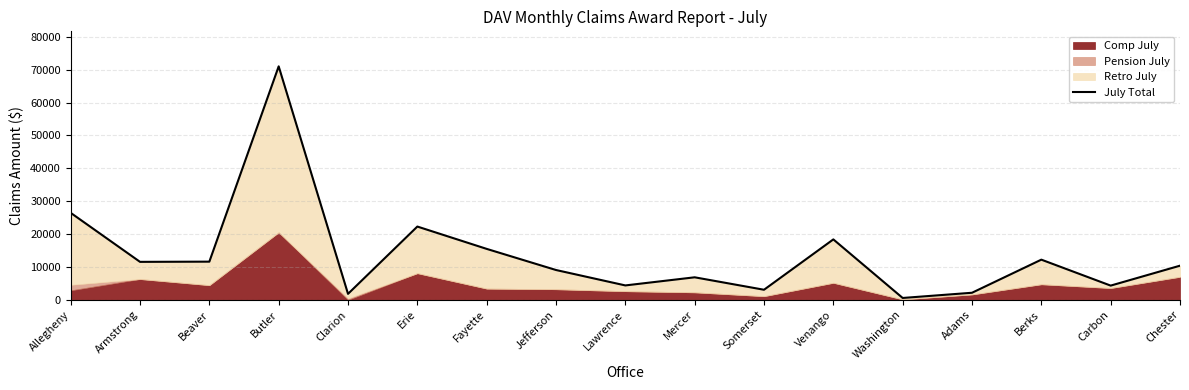

Which has a higher value, Jefferson or Carbon?

Jefferson